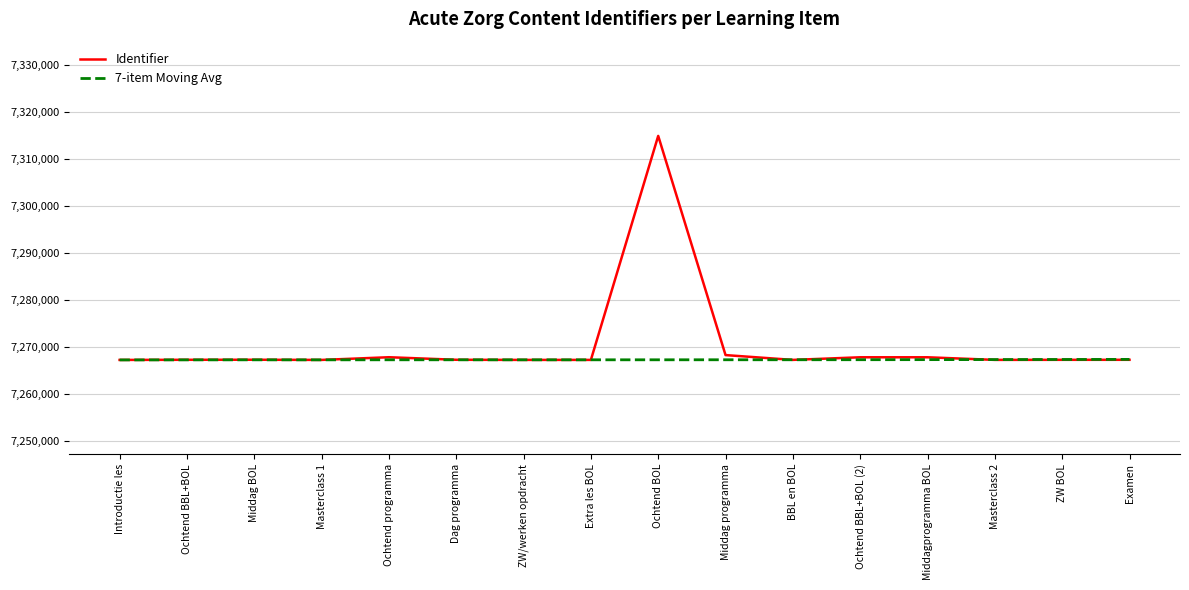

Is it true that 7-item Moving Avg equals 10865276 at Dag programma?

False